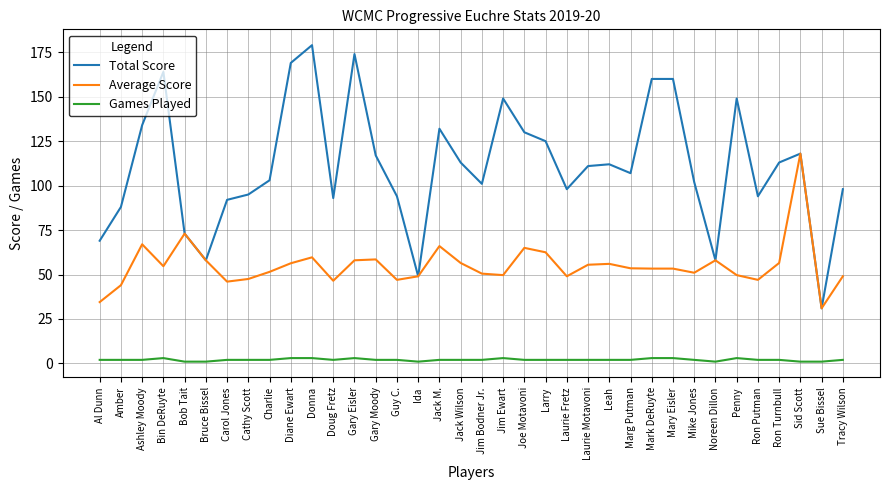

True or false: Average Score and Games Played intersect in this chart.

False